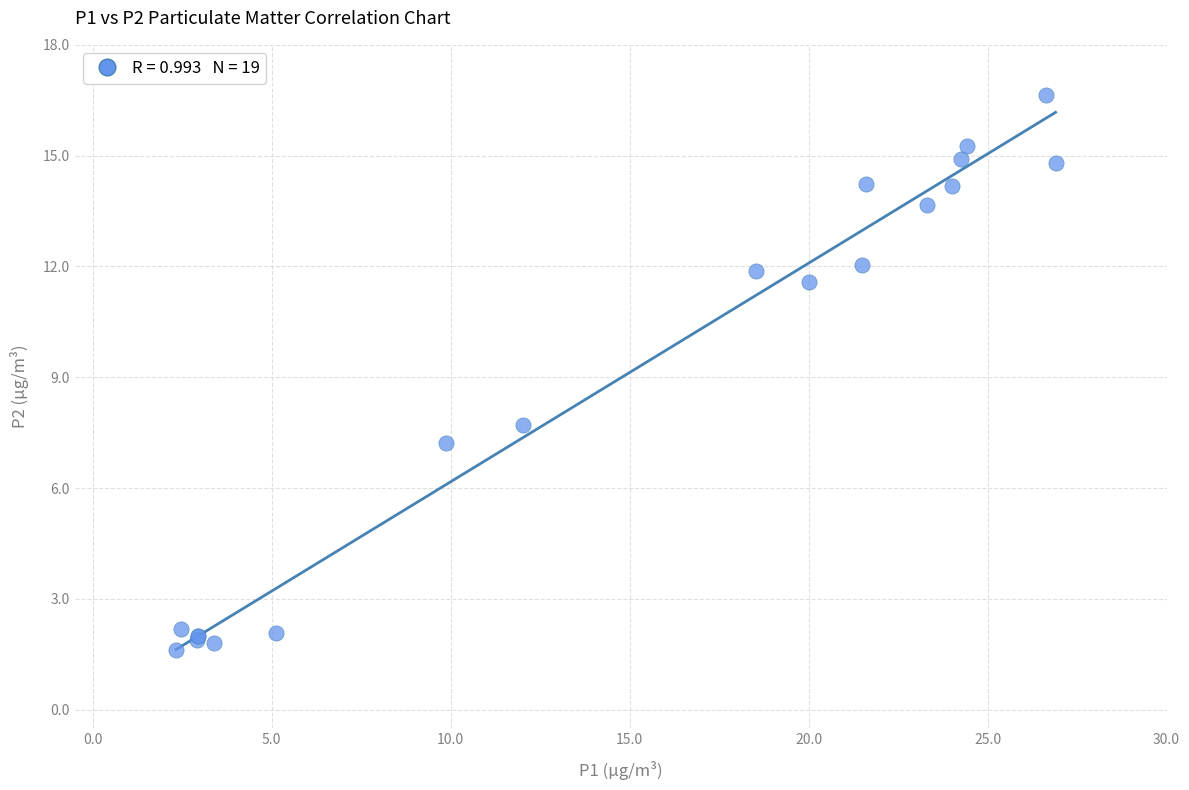

What Y value in the scatter plot is closest to 9?

7.7